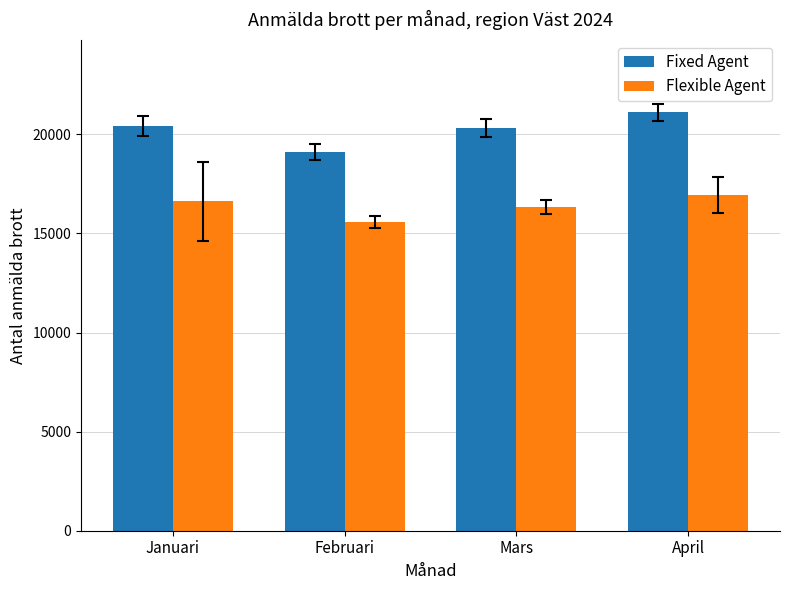

Rank the series at April from lowest to highest value.

Flexible Agent, Fixed Agent